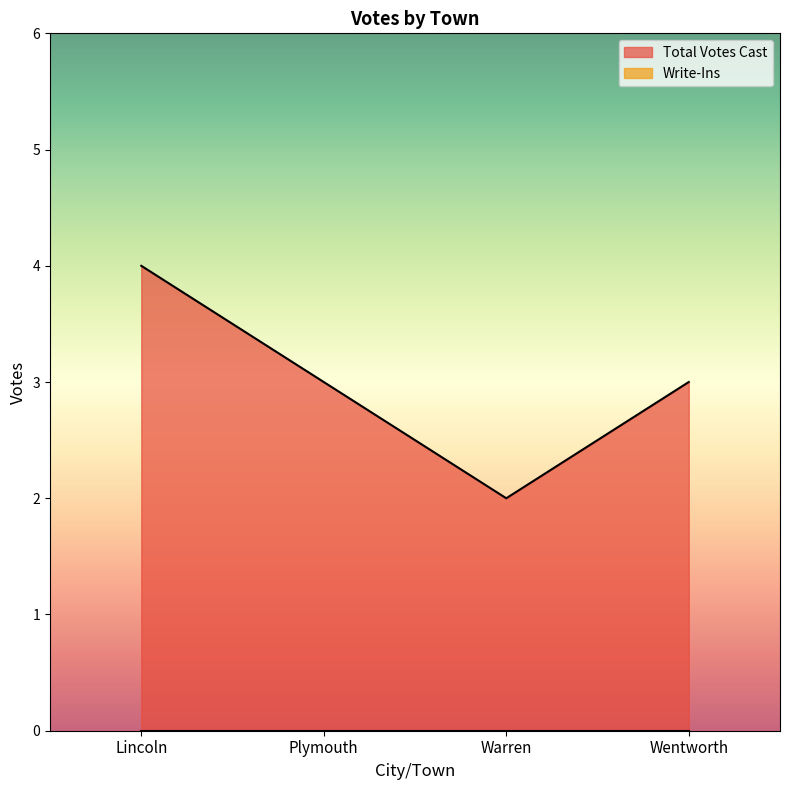

At which category does the data reach its first local valley?

Warren